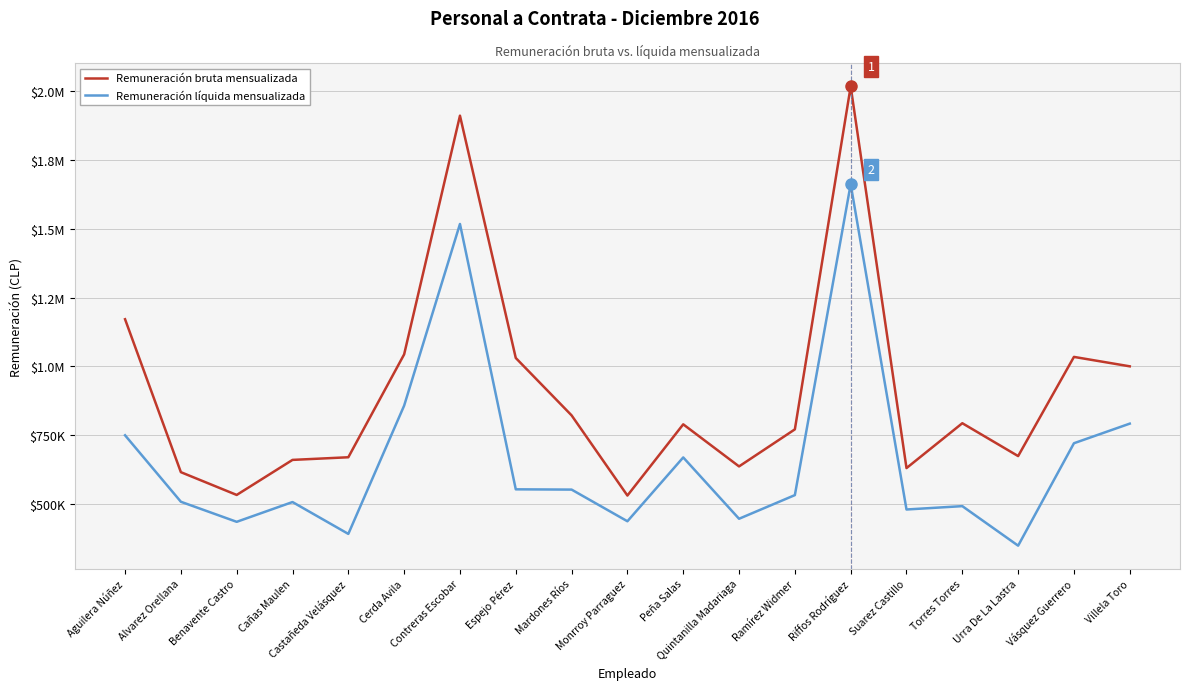

Is this an area chart (filled region under the line)?

No